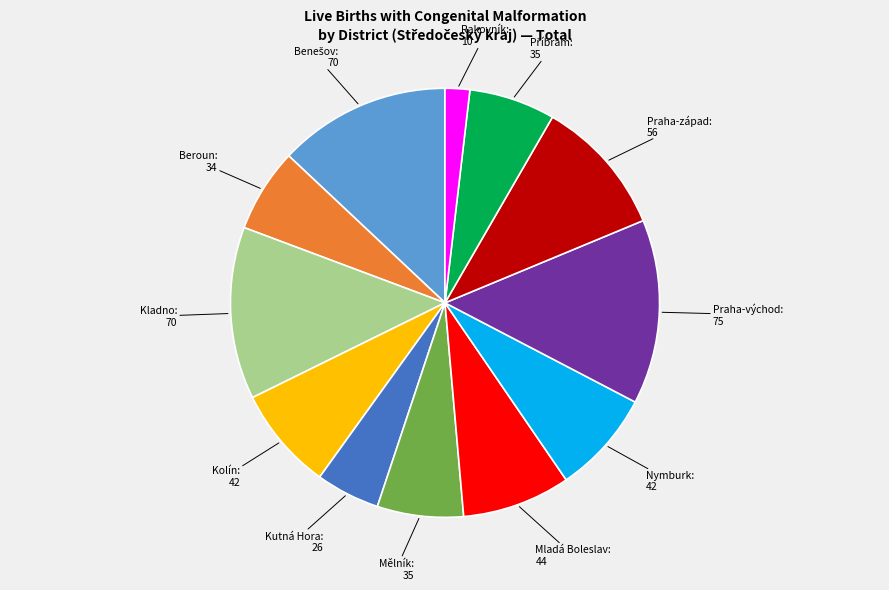

Is there any slice that represents more than half of the pie?

No